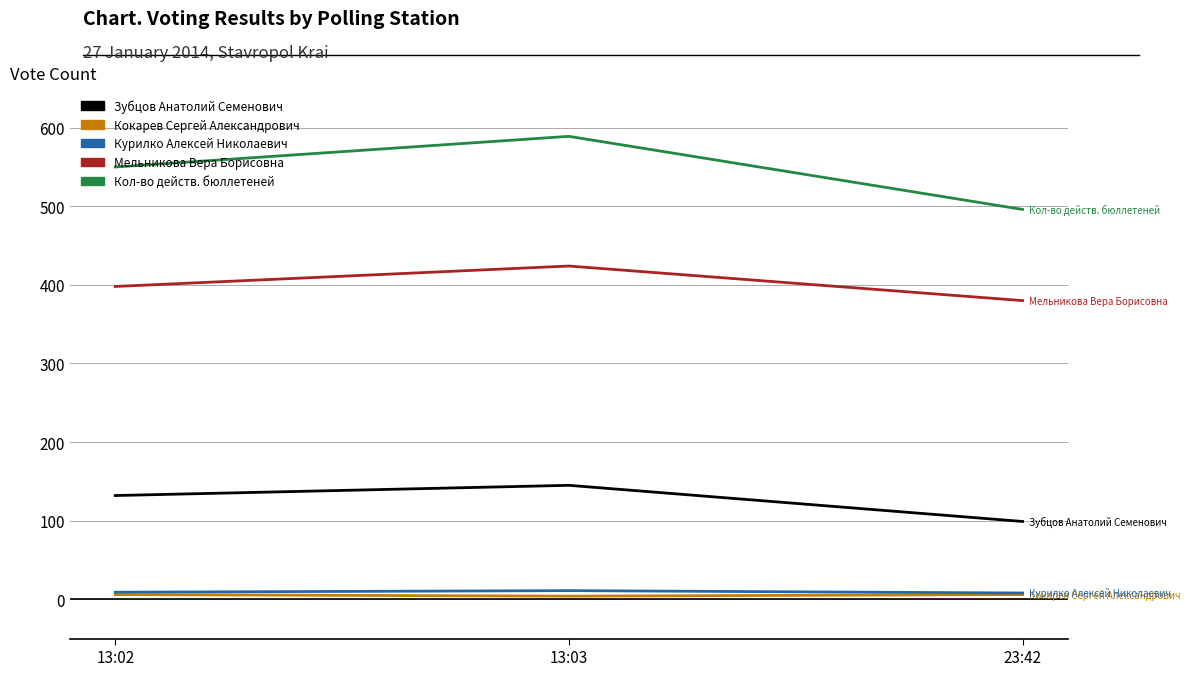

Which series has the largest total across all categories?

Кол-во действ. бюллетеней